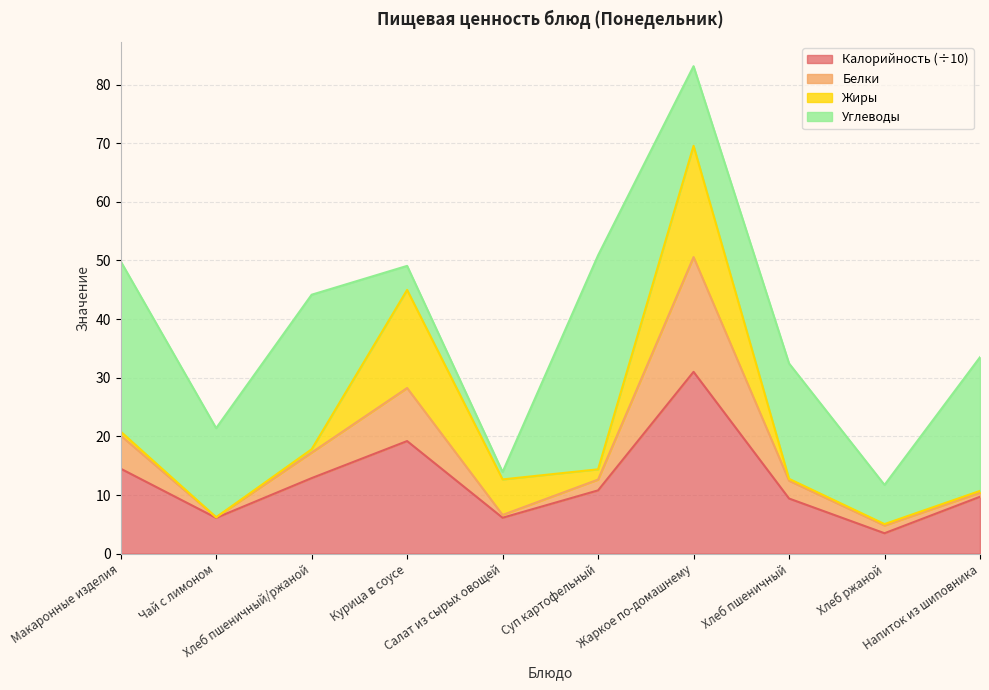

What is the lowest value of the Калорийность (÷10) series?

3.5